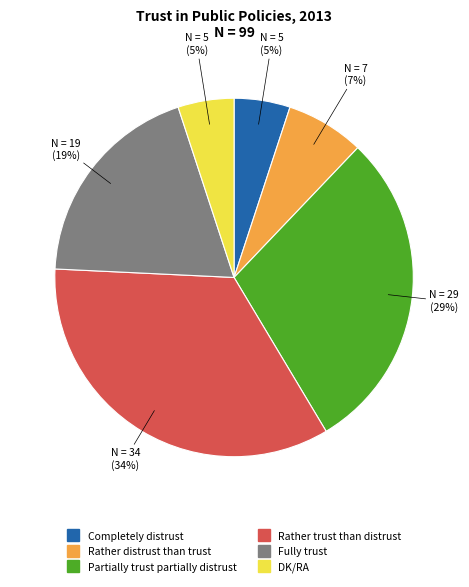

To the nearest percent, what percentage of the pie is Partially trust partially distrust?

29%